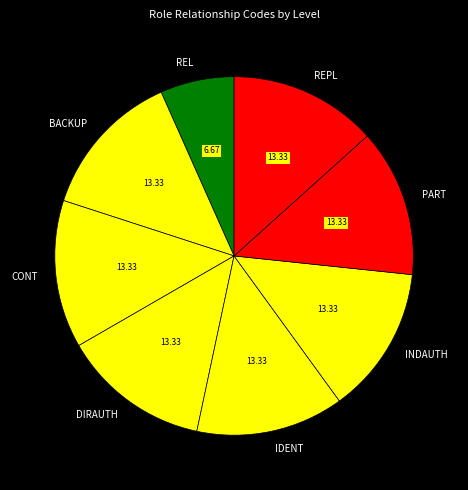

Is the sum of DIRAUTH and PART greater than half?

No